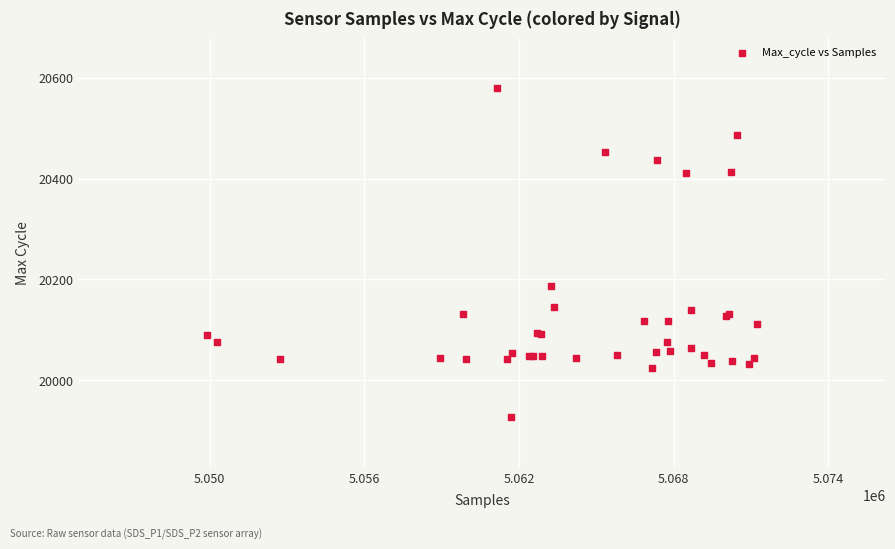

What Y value in the scatter plot is closest to 20253?

20187